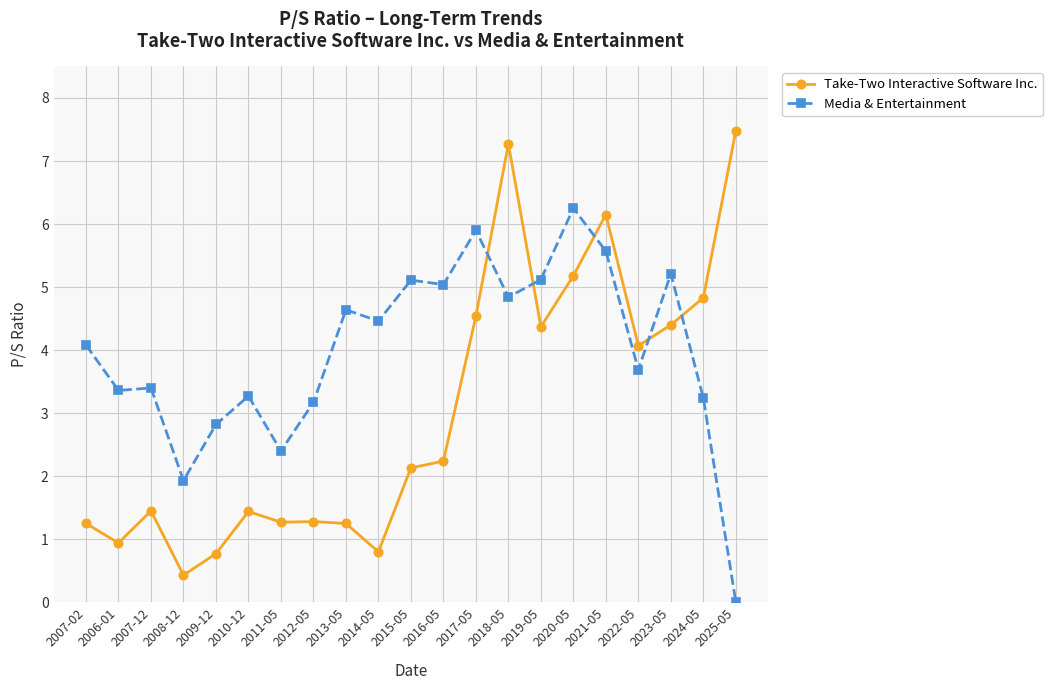

What are all the series names shown in the legend?

Take-Two Interactive Software Inc., Media & Entertainment